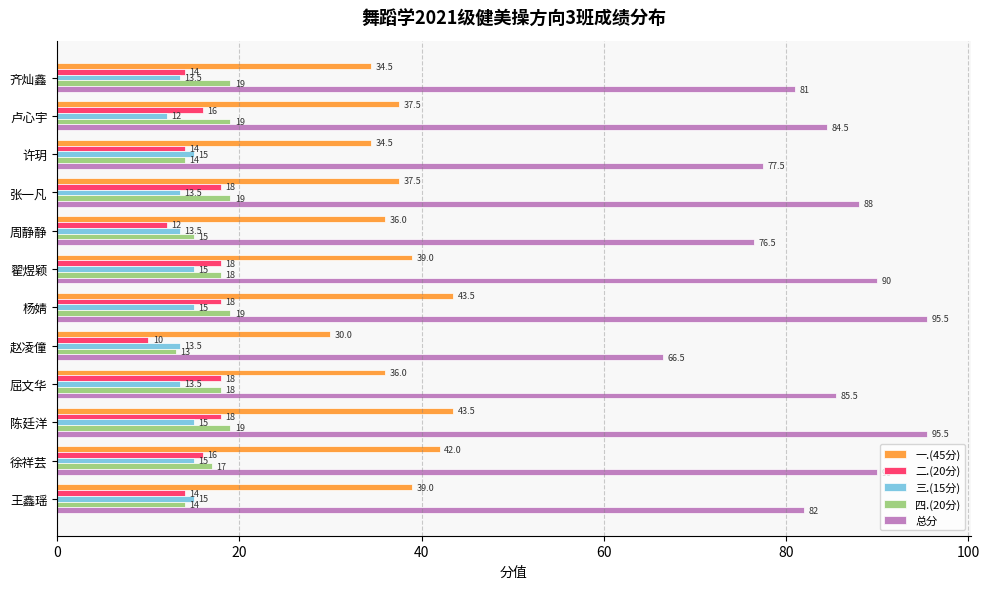

At how many categories does at least one series exceed 13?

12